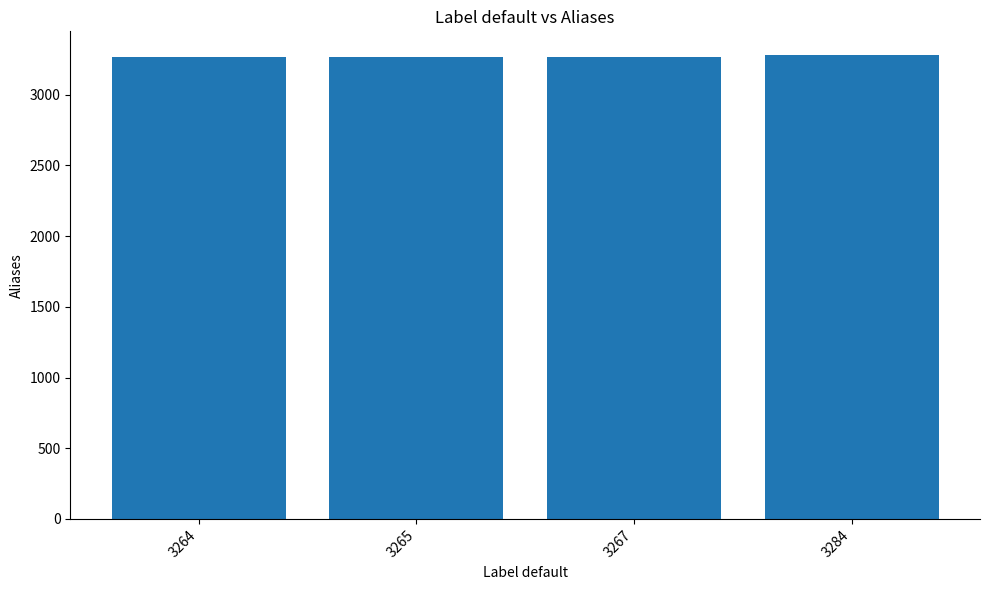

What is the ratio of the value at 3264 to the value at 3284?

1.0